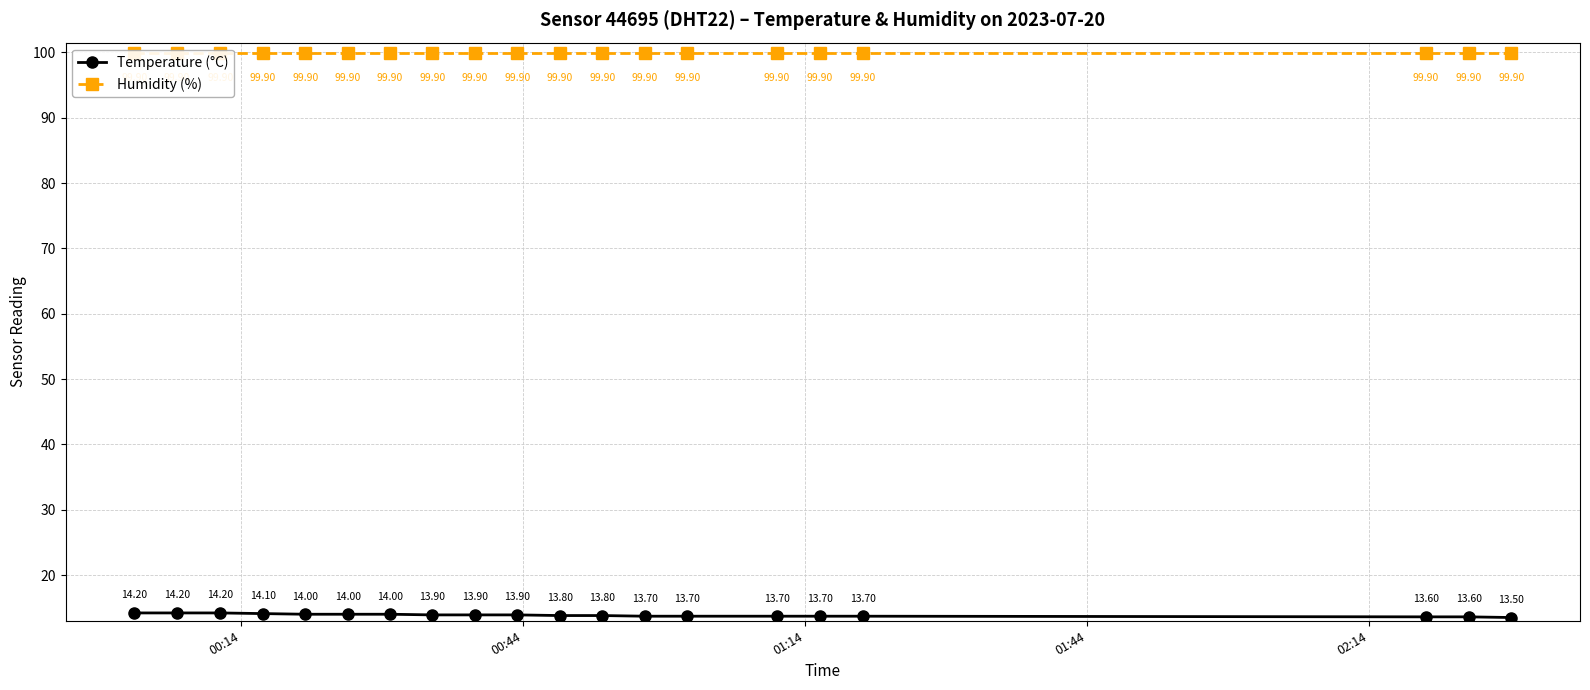

True or false: Humidity (%) and Temperature (°C) cross at least once.

False